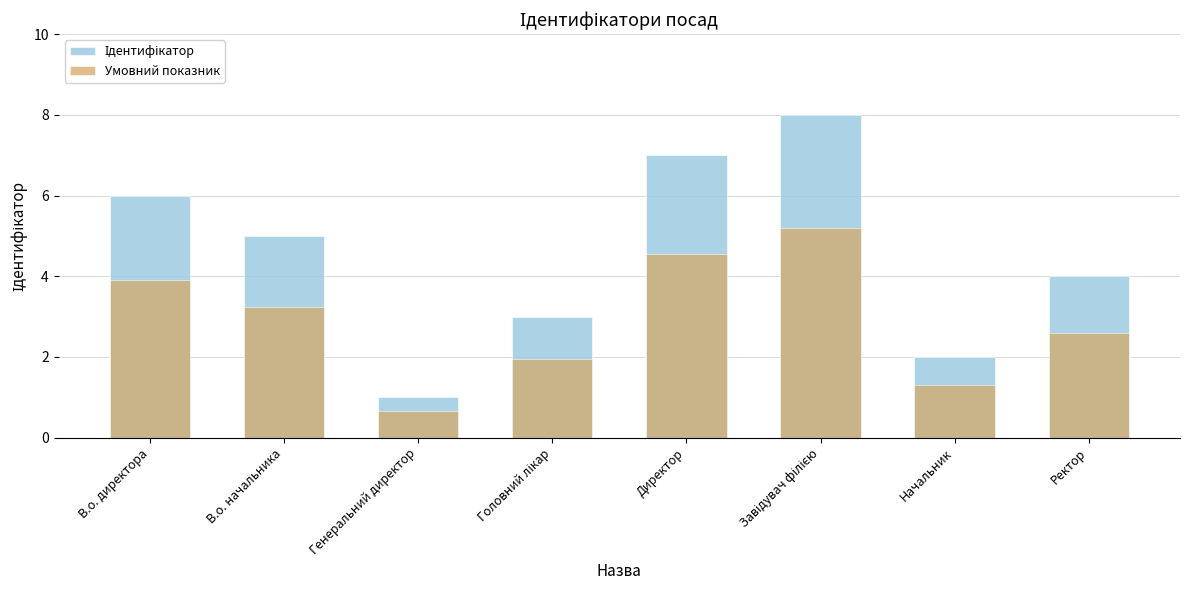

The value of Умовний показник at Генеральний директор is 1.1. True or false?

False